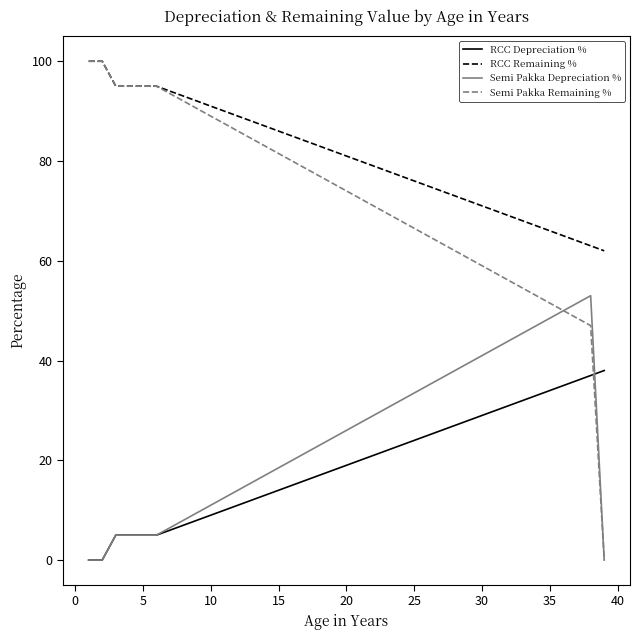

What are all the series names shown in the legend?

RCC Depreciation %, RCC Remaining %, Semi Pakka Depreciation %, Semi Pakka Remaining %